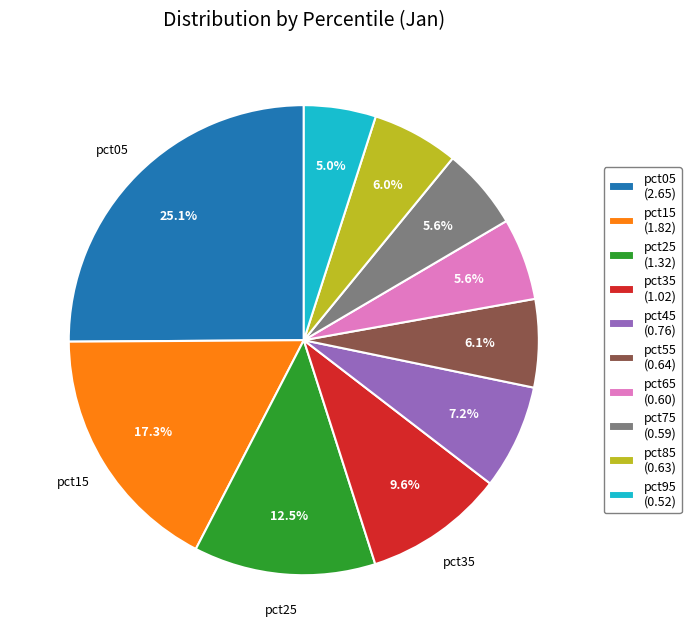

Which category has the smallest portion of the pie?

pct95